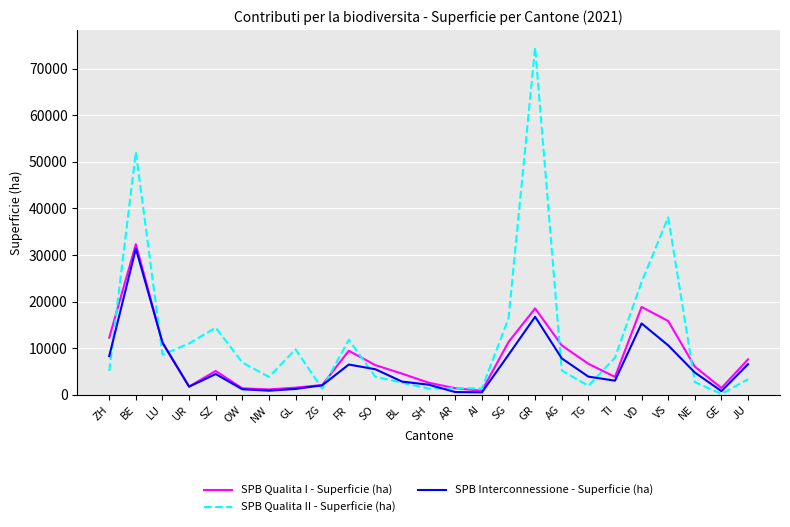

At ZH, list the series in order from smallest to largest.

SPB Qualita II - Superficie (ha), SPB Interconnessione - Superficie (ha), SPB Qualita I - Superficie (ha)